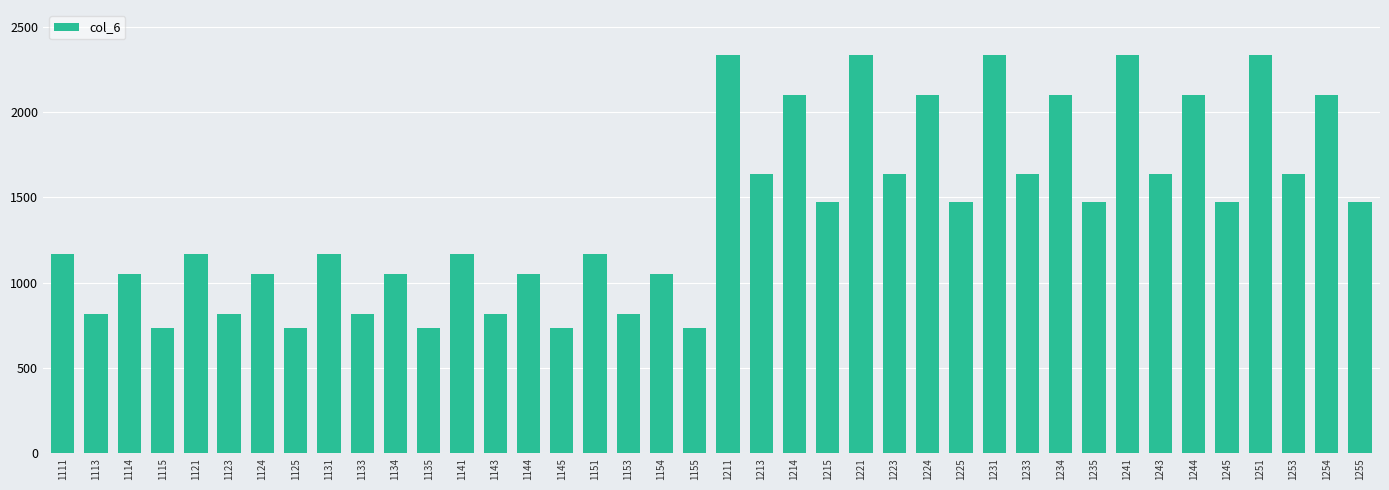

How many bars are there in total?

40